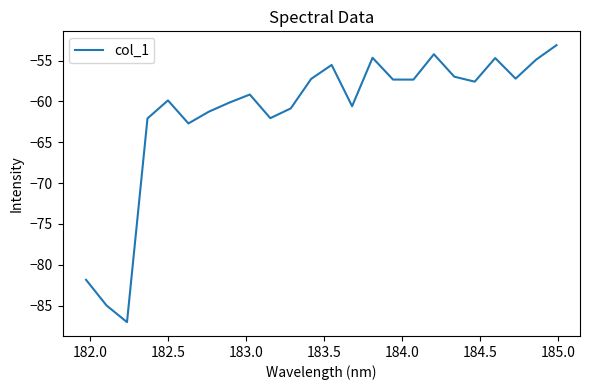

What is the difference between the maximum and minimum values?

33.9